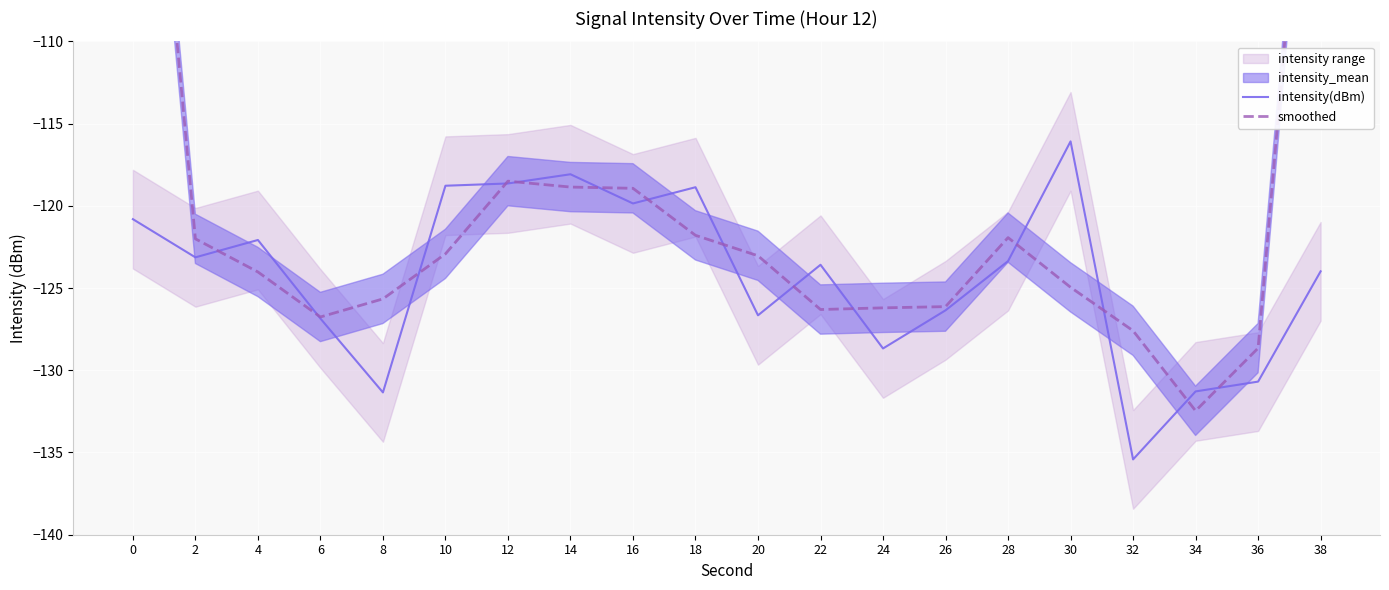

Is the value of intensity(dBm) at 22 greater than the value of smoothed at 32?

Yes